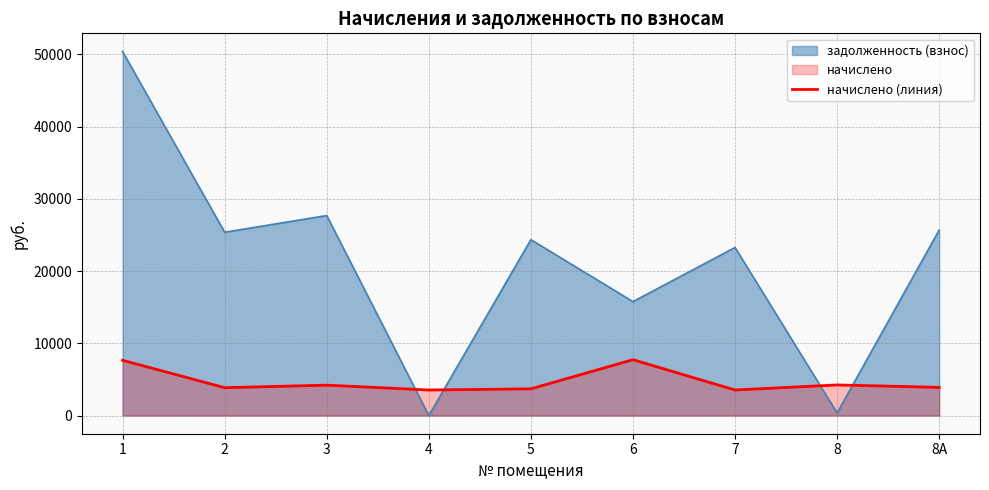

What is the difference between the maximum and minimum values?

4196.4